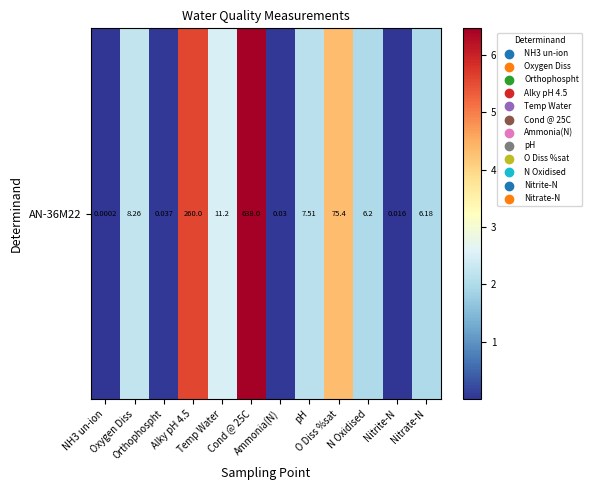

How many data points are above 2?

6